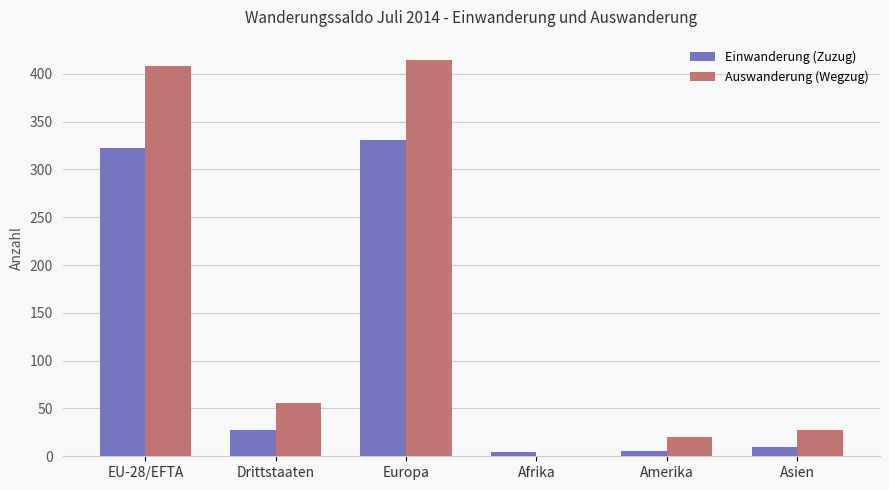

Where is Einwanderung (Zuzug) nearest to the value 167?

Drittstaaten